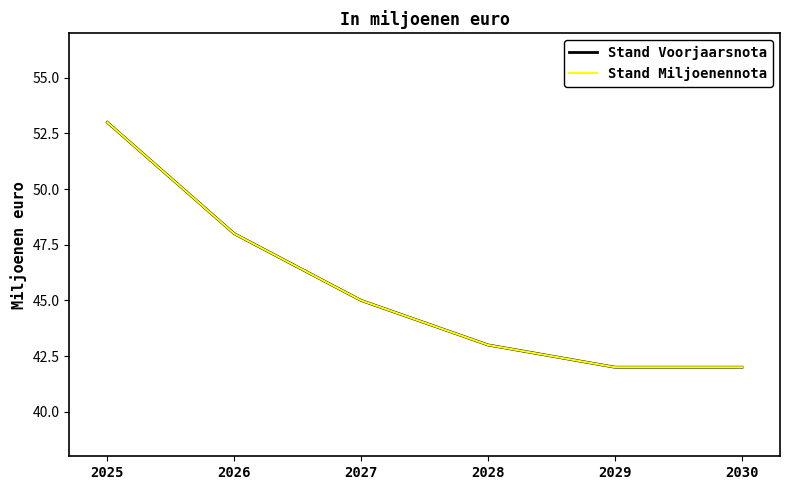

True or false: Stand Voorjaarsnota and Stand Miljoenennota intersect in this chart.

False